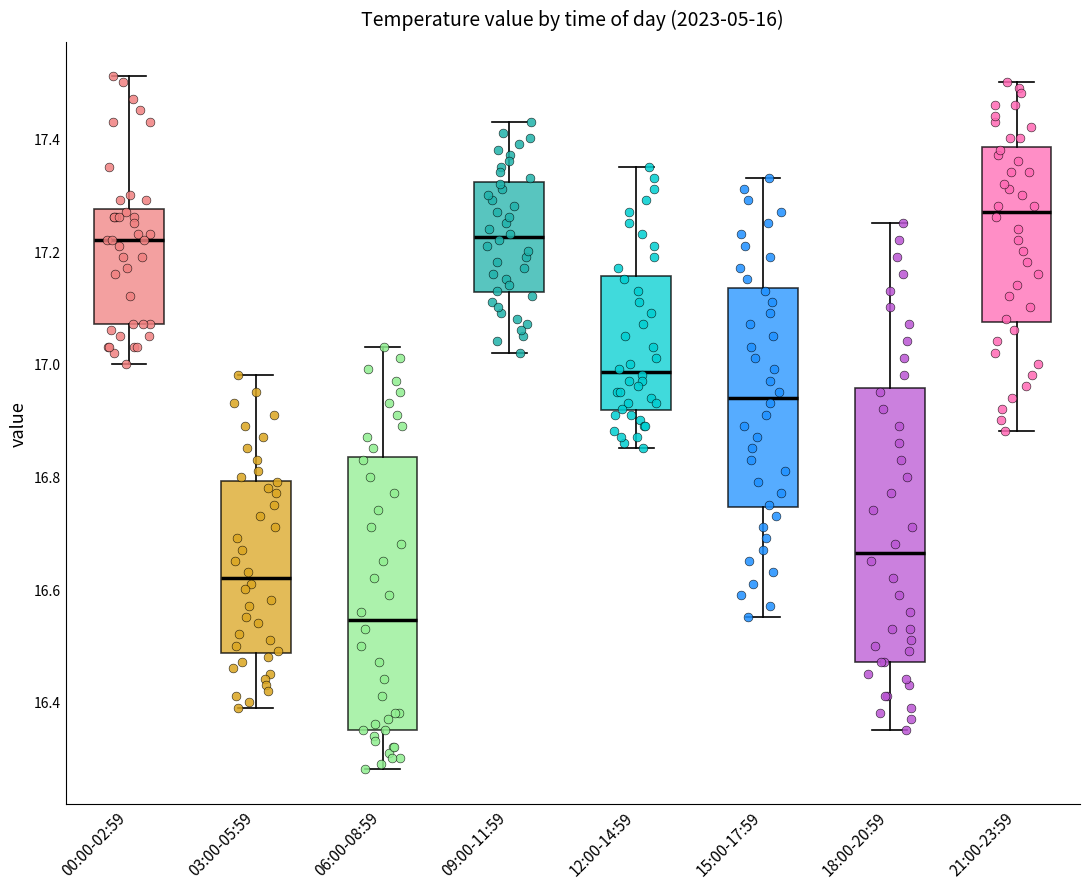

Reading left to right, transcribe this box plot: for each box, give where its median line is, the range the box spans, and where its two whiskers end, as read against the y-axis. The values are not printed on the chart, so give them approximately, as read against the axis.

00:00-02:59: median 17.22, box 17.08 to 17.28, whiskers 17.00 to 17.52
03:00-05:59: median 16.62, box 16.48 to 16.80, whiskers 16.40 to 16.98
06:00-08:59: median 16.54, box 16.36 to 16.84, whiskers 16.28 to 17.04
09:00-11:59: median 17.22, box 17.12 to 17.32, whiskers 17.02 to 17.44
12:00-14:59: median 16.98, box 16.92 to 17.16, whiskers 16.86 to 17.36
15:00-17:59: median 16.94, box 16.74 to 17.14, whiskers 16.56 to 17.34
18:00-20:59: median 16.66, box 16.48 to 16.96, whiskers 16.36 to 17.26
21:00-23:59: median 17.28, box 17.08 to 17.38, whiskers 16.88 to 17.50